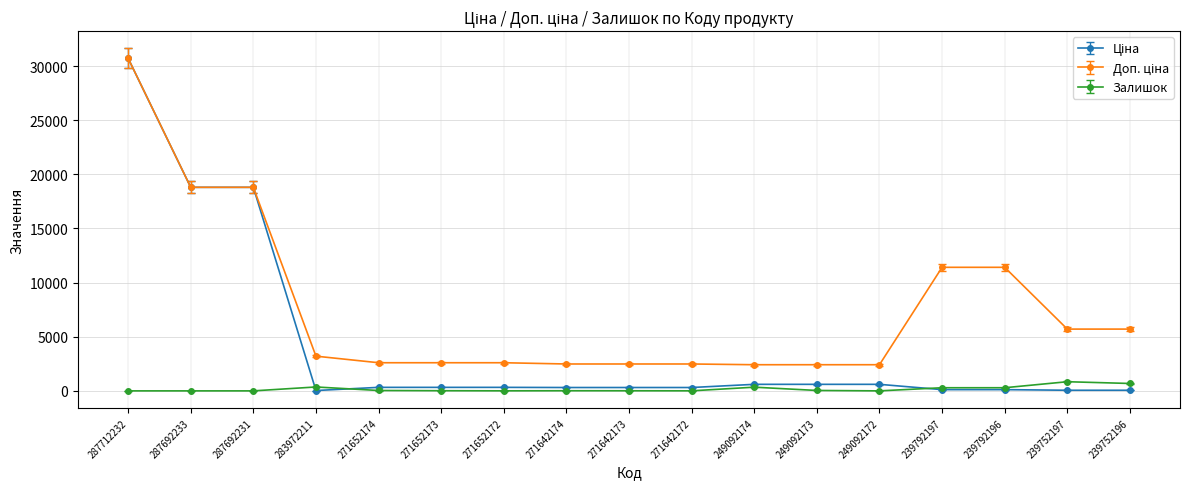

At which category does the chart reach its peak across all series?

287712232